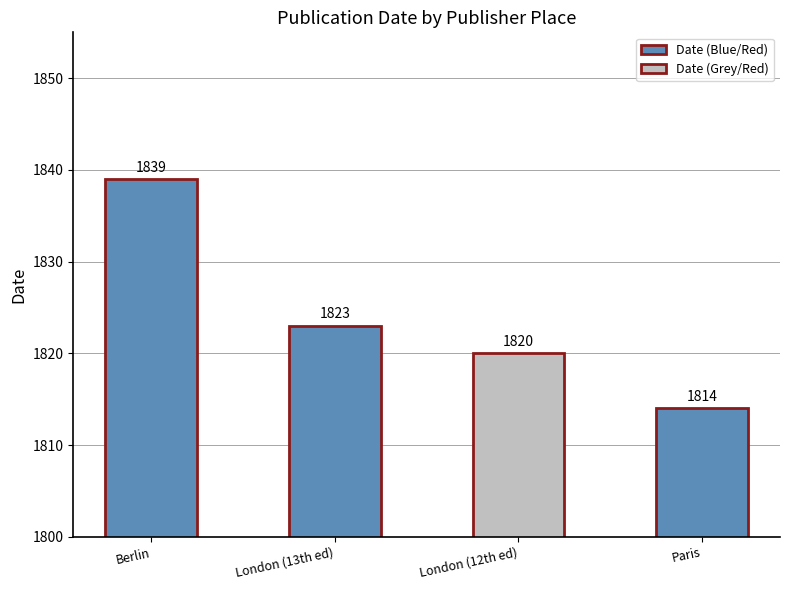

Reading left to right, extract all data points from this chart.

Berlin=1839	London (13th ed)=1823	London (12th ed)=1820	Paris=1814